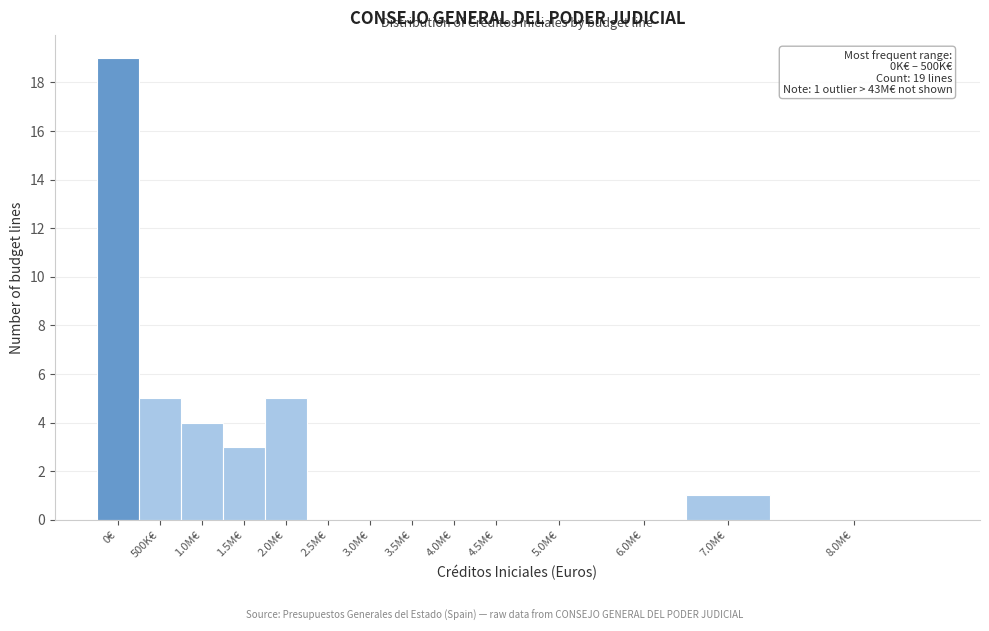

Reading left to right, transcribe all the data shown in this chart.

0€=19	500K€=5	1.0M€=4	1.5M€=3	2.0M€=5	2.5M€=0	3.0M€=0	3.5M€=0	4.0M€=0	4.5M€=0	5.0M€=0	6.0M€=0	7.0M€=1	8.0M€=0